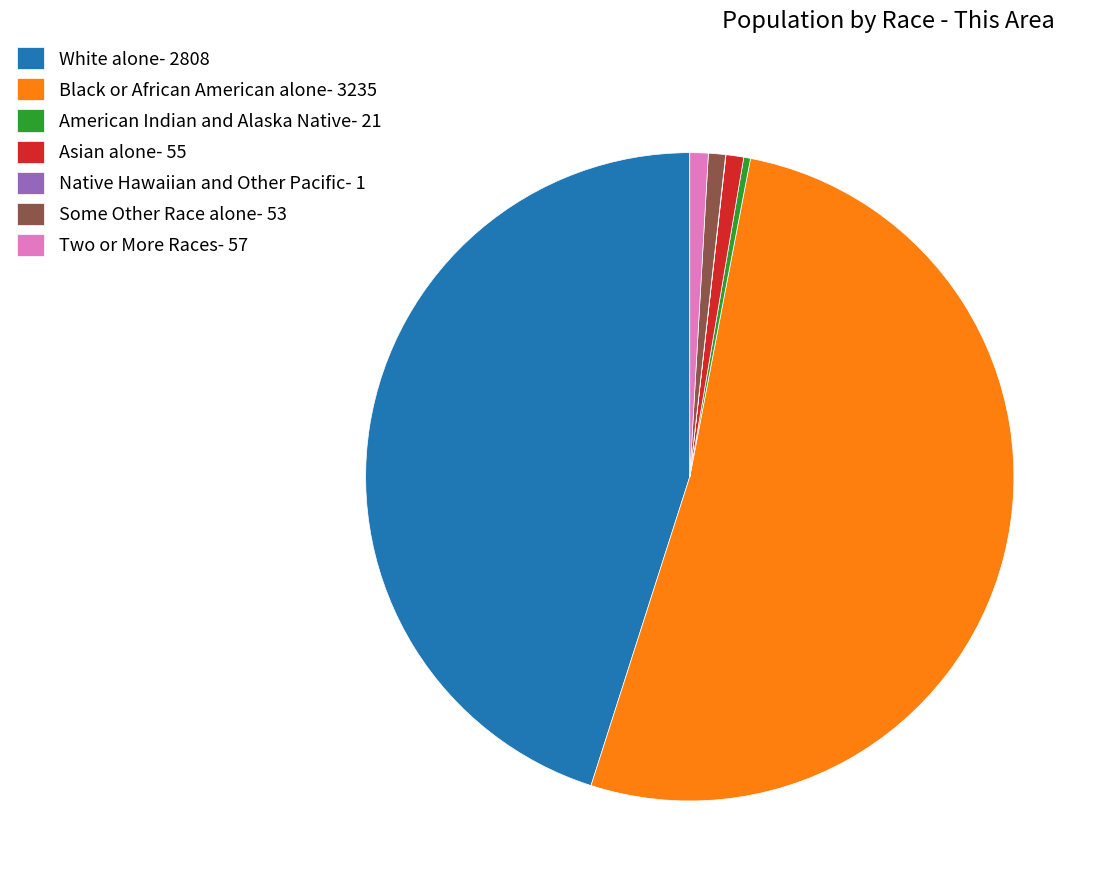

Which category has the biggest portion of the pie?

Black or African American alone